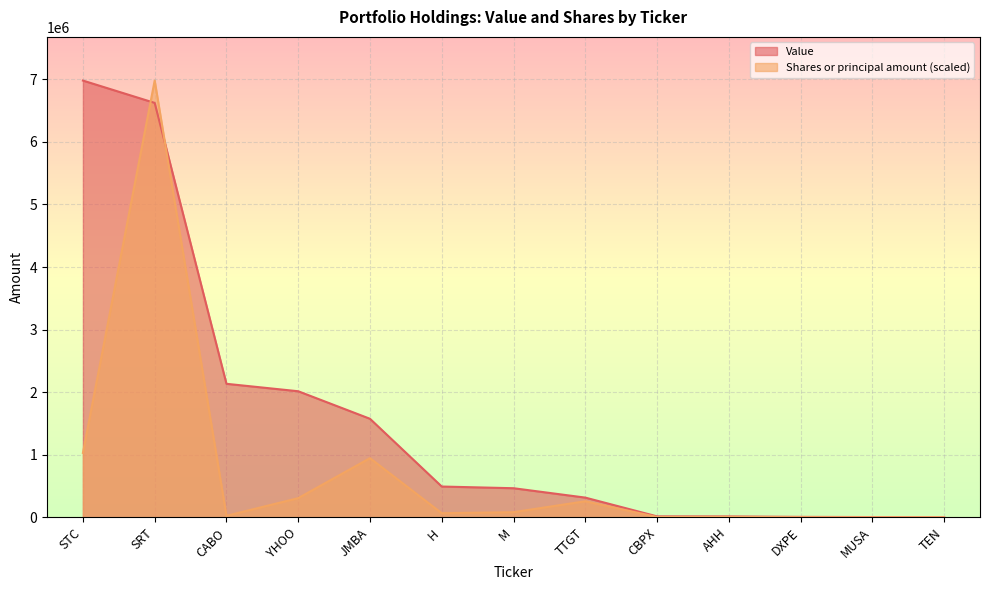

Is it true that Value equals 4000.0 at MUSA?

True